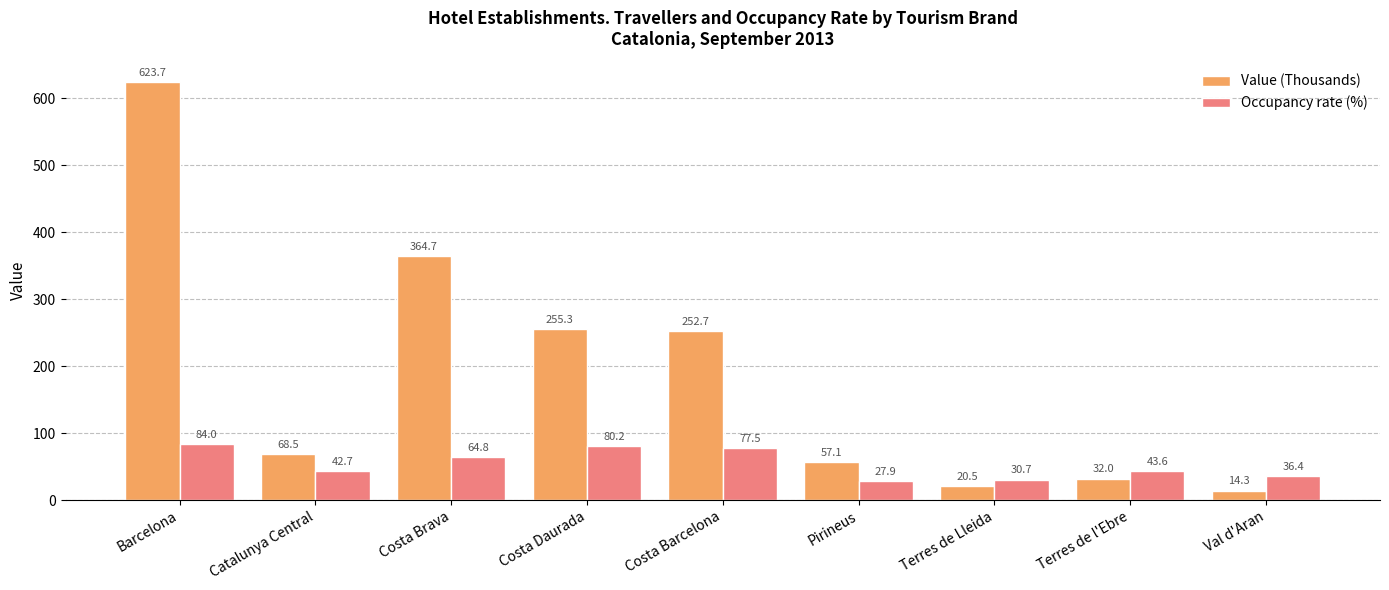

Which series has the widest spread of values?

Value (Thousands)